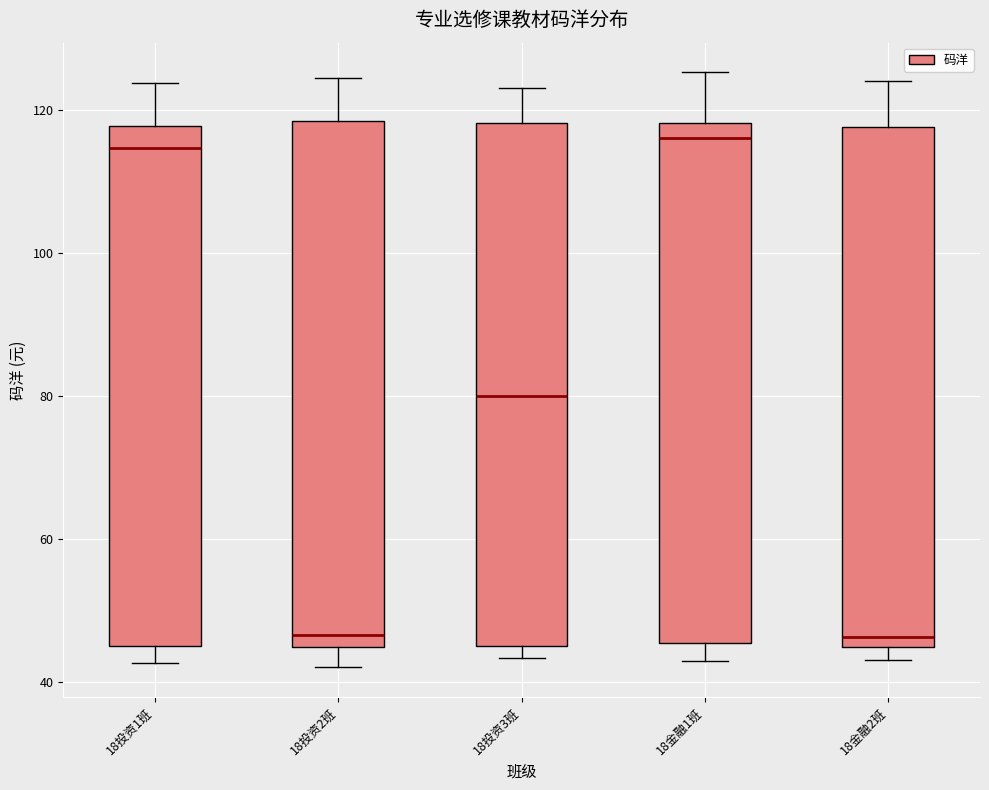

Reading left to right, read every box against the y-axis: the position of its median line, the range the box covers, and the ends of its whiskers. The values are not printed on the chart, so give them approximately, as read against the axis.

18投资1班: median 114, box 46 to 118, whiskers 42 to 124
18投资2班: median 46, box 44 to 118, whiskers 42 to 124
18投资3班: median 80, box 46 to 118, whiskers 44 to 124
18金融1班: median 116, box 46 to 118, whiskers 42 to 126
18金融2班: median 46, box 44 to 118, whiskers 44 (just below the box's lower edge) to 124